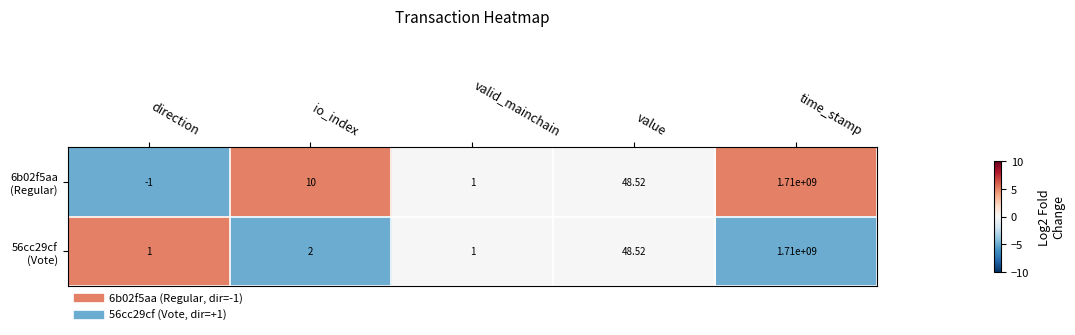

What is the smallest value displayed?

-1.0